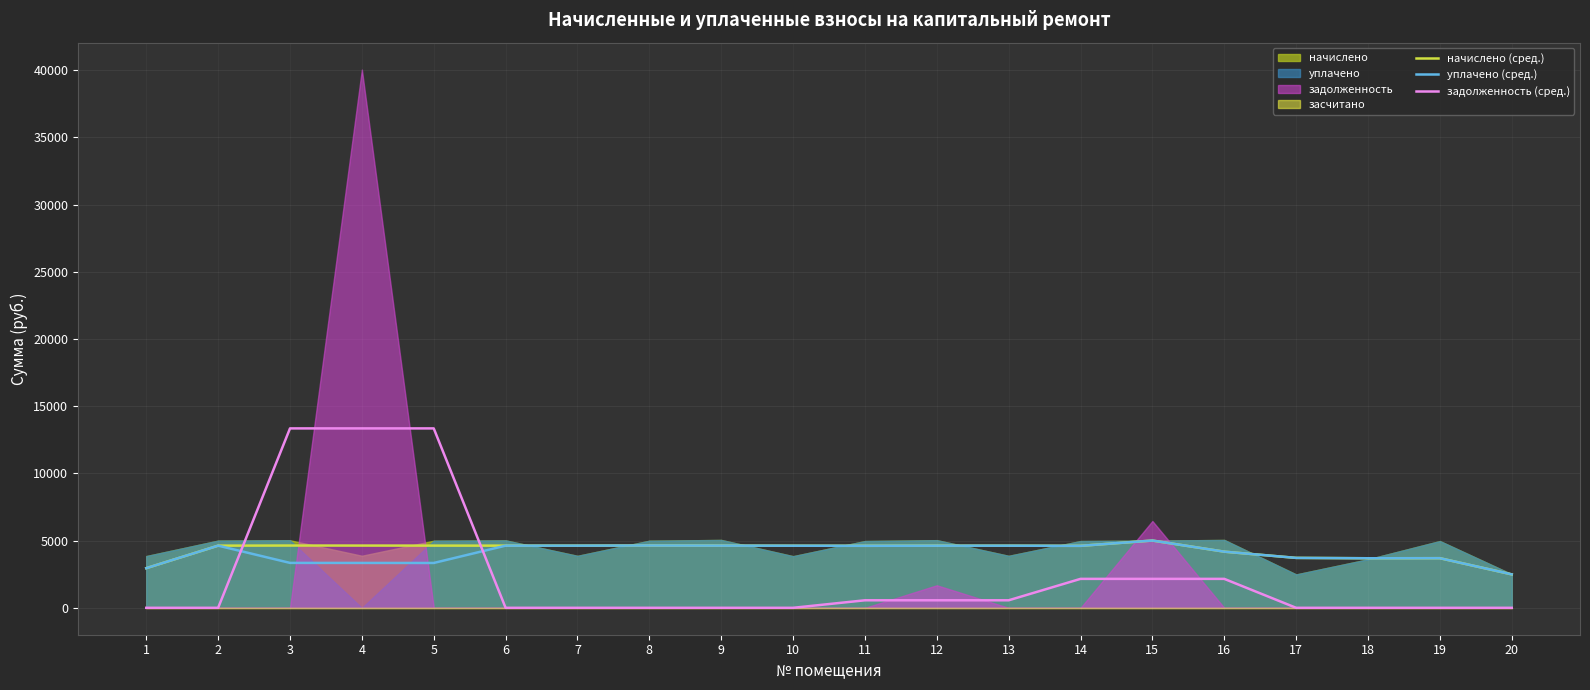

Reading left to right, list all the values displayed in this chart.

начислено (сред.): 2950.4	4625.8	4634.0	4631.3	4628.5	4625.8	4625.8	4636.8	4628.5	4620.2	4614.7	4623.0	4623.0	4612.0	5006.6	4178.6	3715.0	3687.4	3692.9	2489.5
уплачено (сред.): 2950.4	4625.8	3342.4	3339.6	3336.8	4625.8	4625.8	4636.8	4628.5	4620.2	4614.7	4623.0	4623.0	4612.0	5006.6	4178.6	3715.0	3687.4	3692.9	2489.5
задолженность (сред.): 0.0	0.0	13351.0	13351.0	13351.0	0.0	0.0	0.0	0.0	0.0	559.4	559.4	559.4	2153.8	2153.8	2153.8	0.0	0.0	0.0	0.0